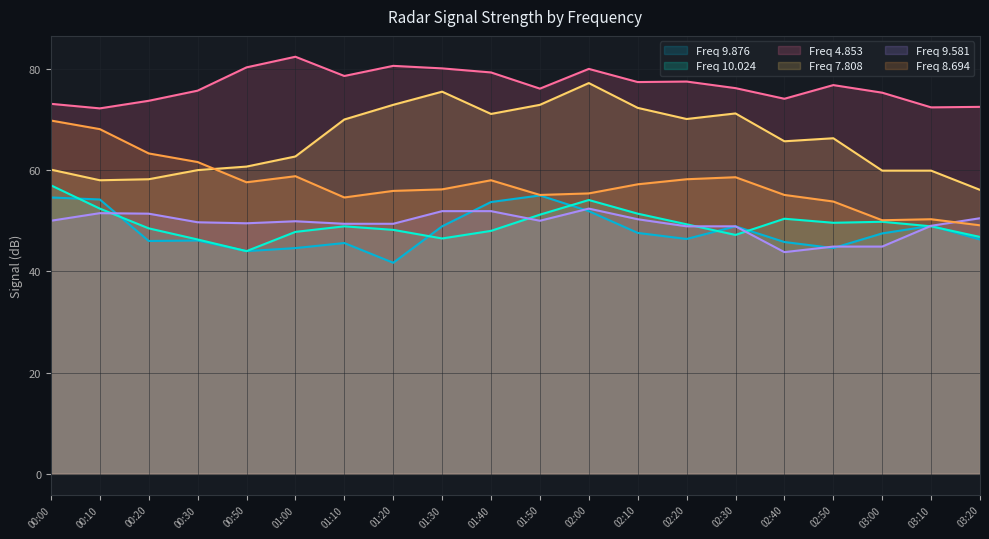

What position from the right is 02:10?

8